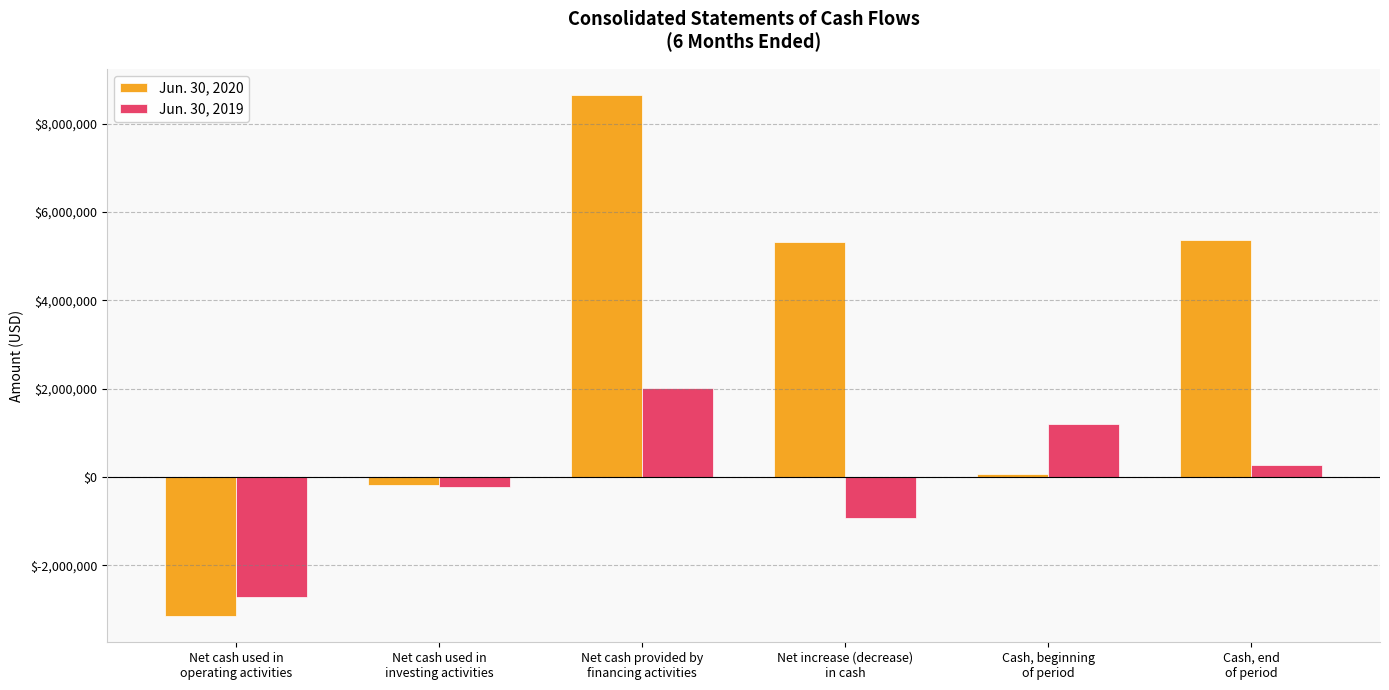

How many distinct data groups are displayed?

2